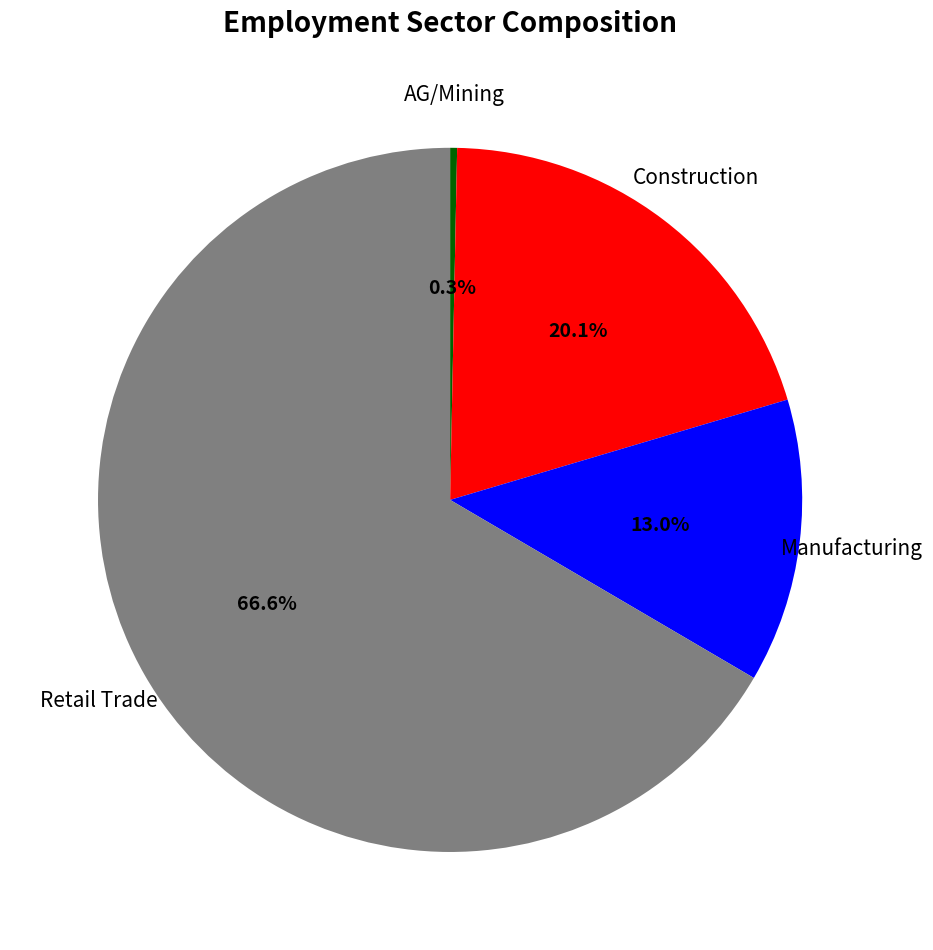

Does any single category account for the majority?

Yes